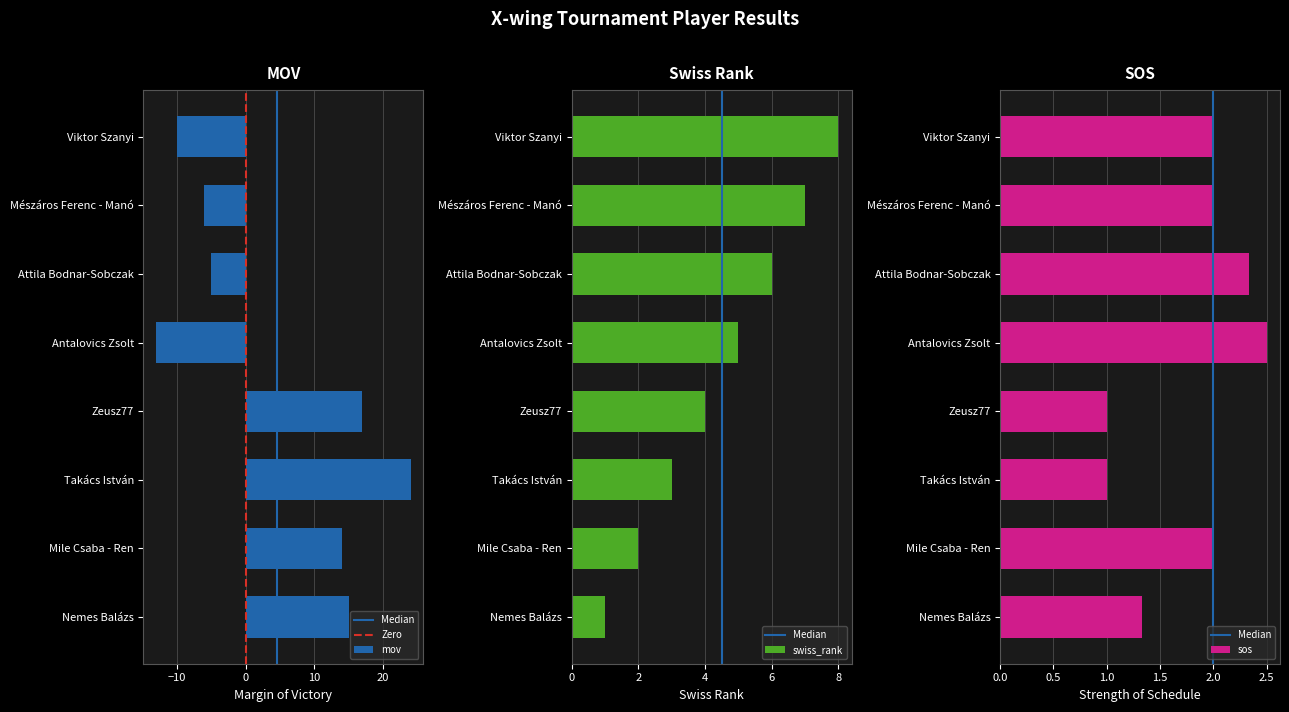

What is the sum of all sos values?

14.2